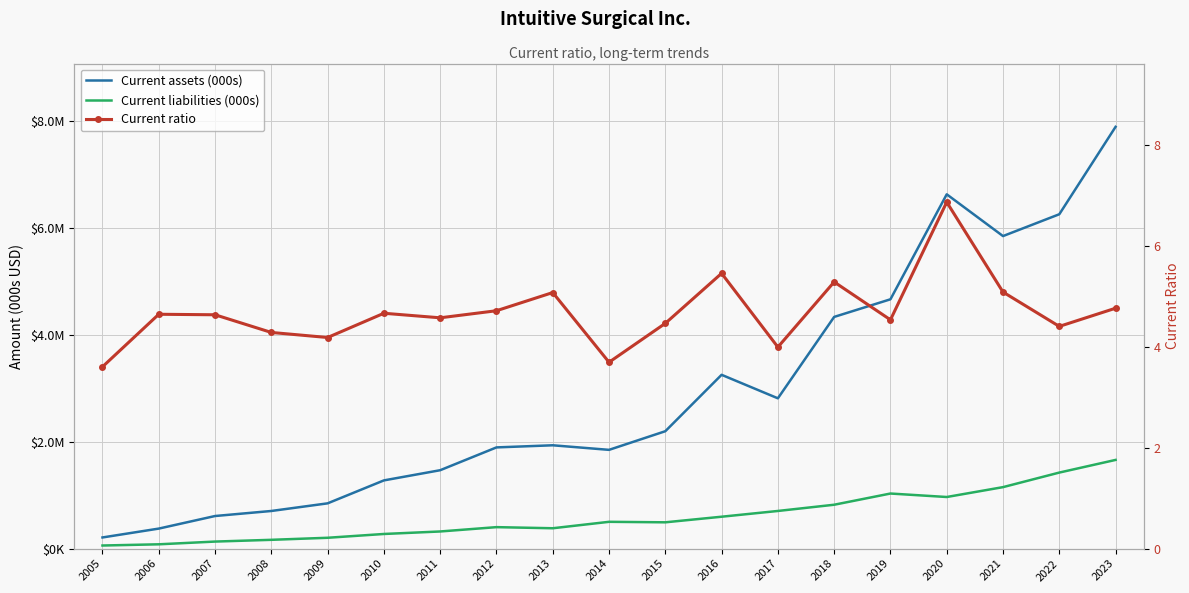

How many data points in Current ratio are above 4?

16